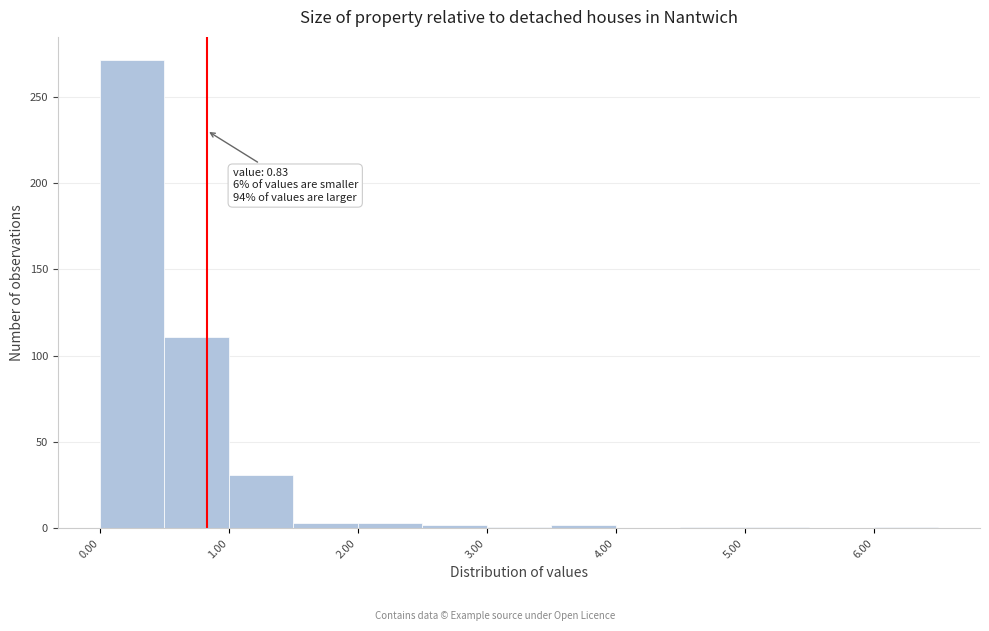

Which range on the x-axis has the tallest bar?

0.0 to 0.5